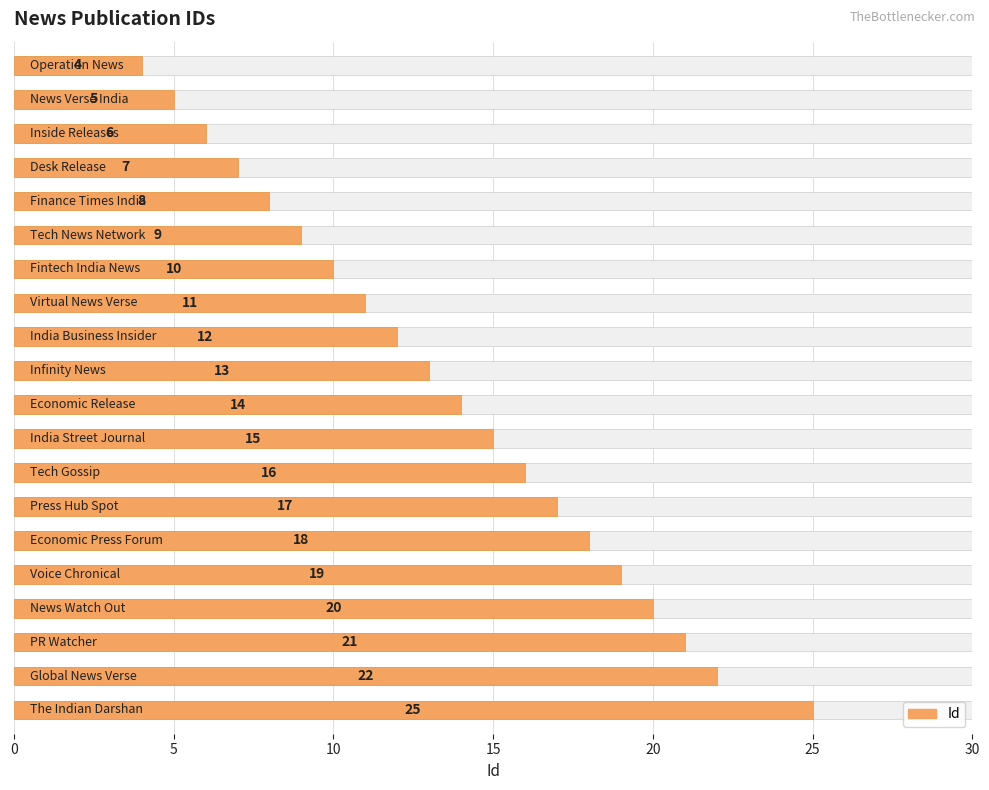

Does the chart contain stacked bars?

No